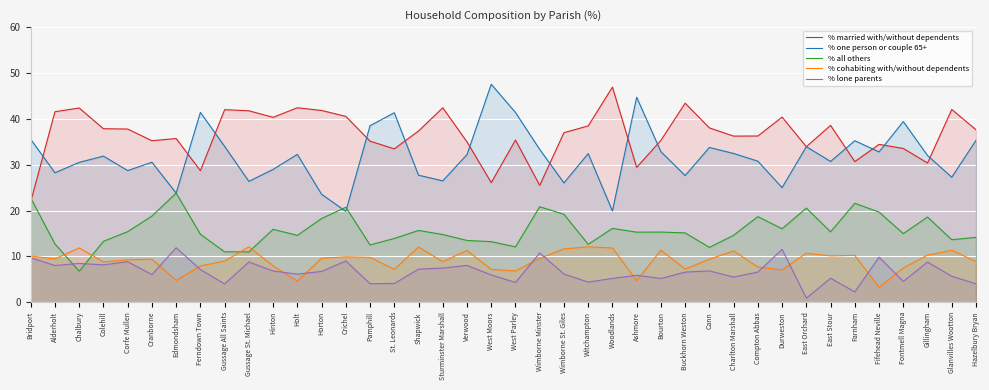

Is the value of % all others at Fifehead Neville greater than the value of % one person or couple 65+ at East Orchard?

No